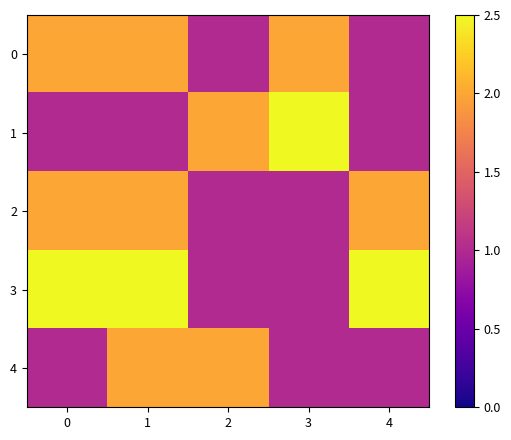

Reading left to right, list all the values displayed in this chart.

0: 0=2	1=2	2=1	3=2	4=1
1: 0=1	1=1	2=2	3=3	4=1
2: 0=2	1=2	2=1	3=1	4=2
3: 0=3	1=3	2=1	3=1	4=3
4: 0=1	1=2	2=2	3=1	4=1